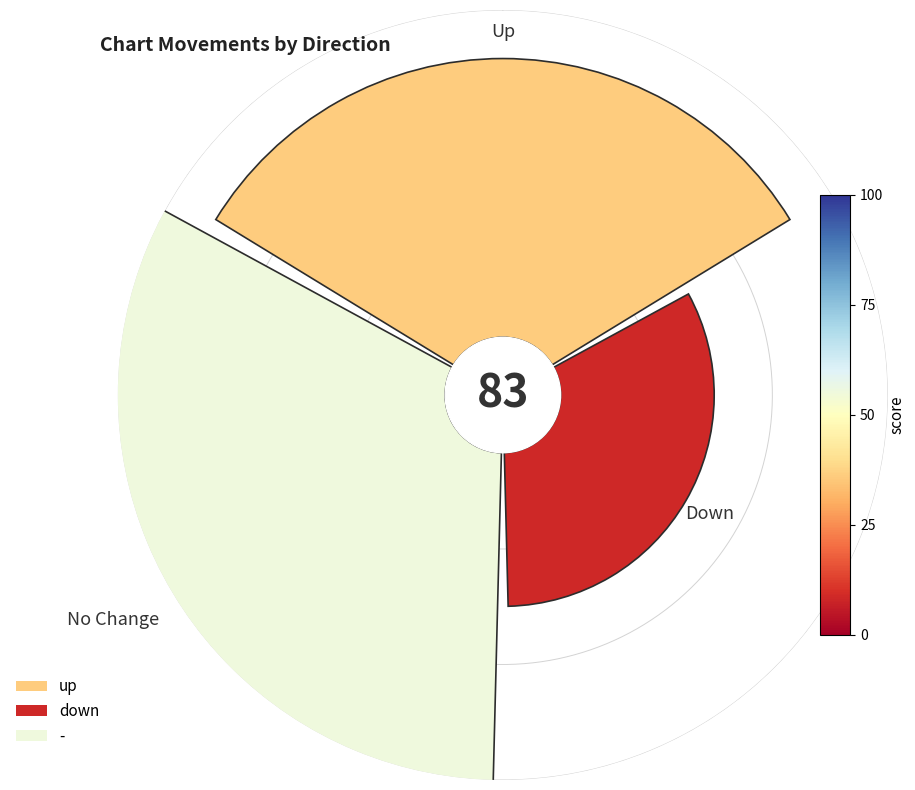

Which category has the smallest portion of the pie?

down